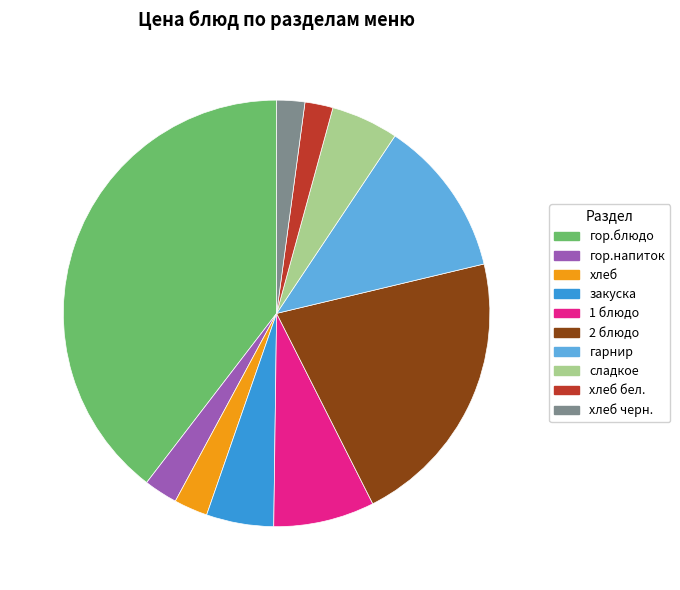

True or false: 1 блюдо accounts for 8% of the total.

True